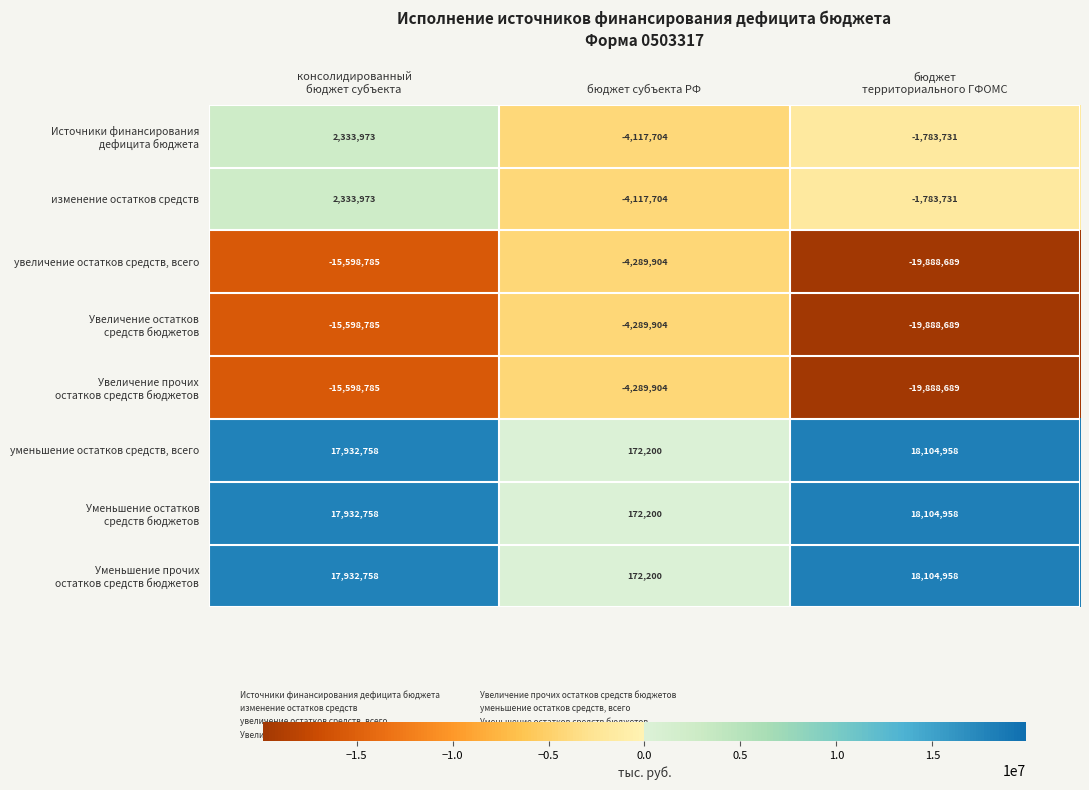

What is the sum of all уменьшение остатков средств, всего values?

36209916